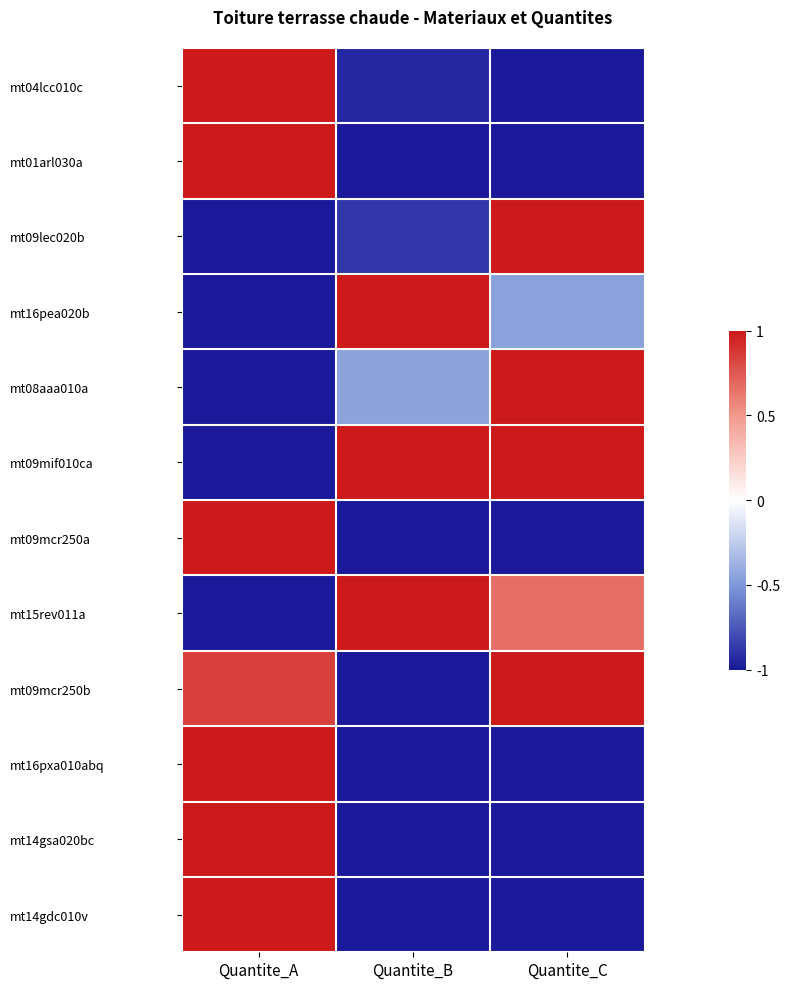

Reading left to right, transcribe all the data shown in this chart.

mt04lcc010c: Quantite_A=1.0	Quantite_B=-0.9	Quantite_C=-1.0
mt01arl030a: Quantite_A=1.0	Quantite_B=-1.0	Quantite_C=-1.0
mt09lec020b: Quantite_A=-1.0	Quantite_B=-0.9	Quantite_C=1.0
mt16pea020b: Quantite_A=-1.0	Quantite_B=1.0	Quantite_C=-0.5
mt08aaa010a: Quantite_A=-1.0	Quantite_B=-0.4	Quantite_C=1.0
mt09mif010ca: Quantite_A=-1.0	Quantite_B=1.0	Quantite_C=1.0
mt09mcr250a: Quantite_A=1.0	Quantite_B=-1.0	Quantite_C=-1.0
mt15rev011a: Quantite_A=-1.0	Quantite_B=1.0	Quantite_C=0.7
mt09mcr250b: Quantite_A=0.8	Quantite_B=-1.0	Quantite_C=1.0
mt16pxa010abq: Quantite_A=1.0	Quantite_B=-1.0	Quantite_C=-1.0
mt14gsa020bc: Quantite_A=1.0	Quantite_B=-1.0	Quantite_C=-1.0
mt14gdc010v: Quantite_A=1.0	Quantite_B=-1.0	Quantite_C=-1.0